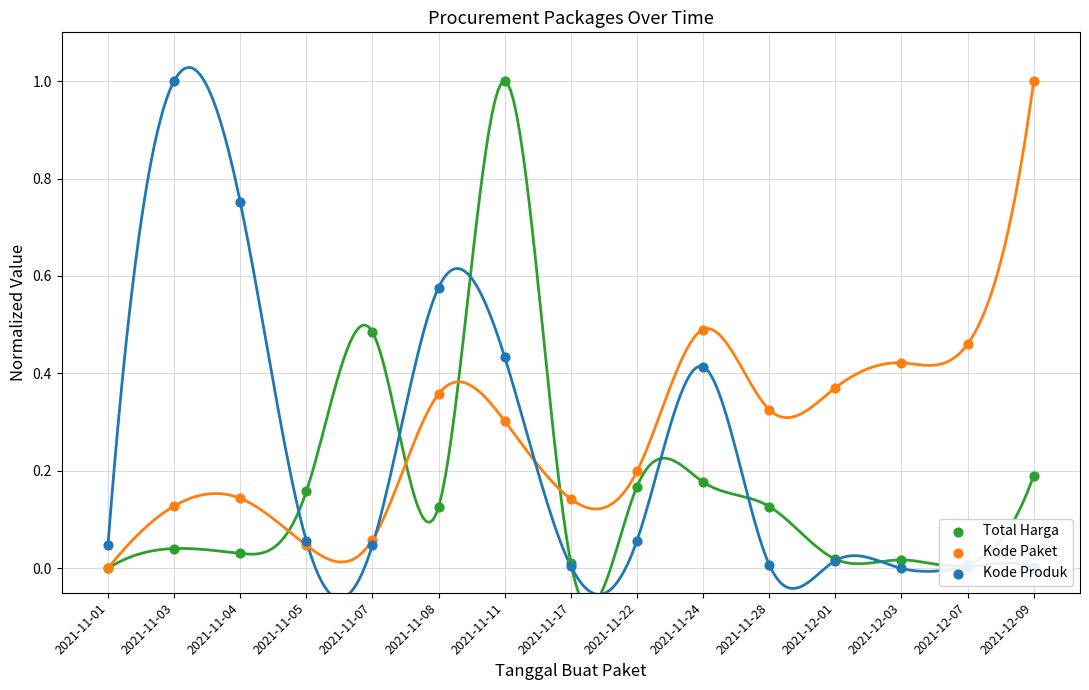

At which category is the sum across all series the highest?

2021-11-11